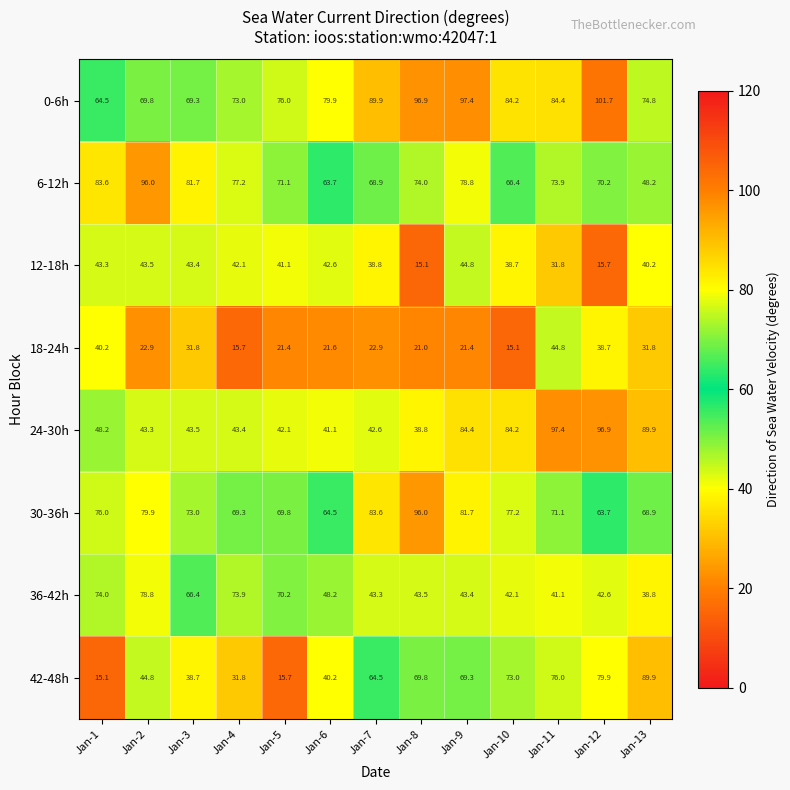

What is the average value of the 6-12h series?

73.4